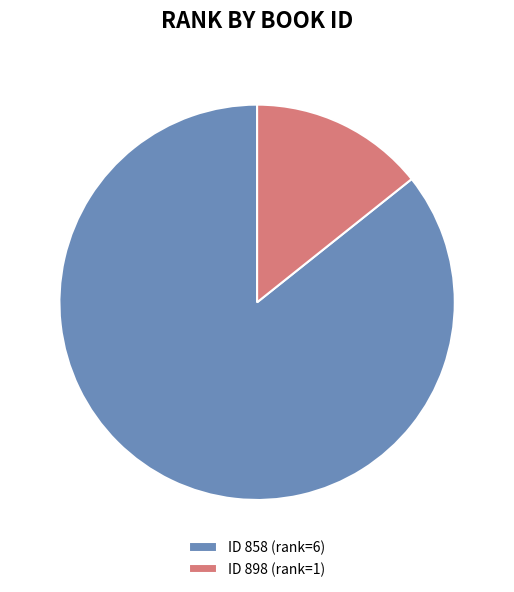

To the nearest percent, what portion does ID 858 (rank=6) represent?

86%